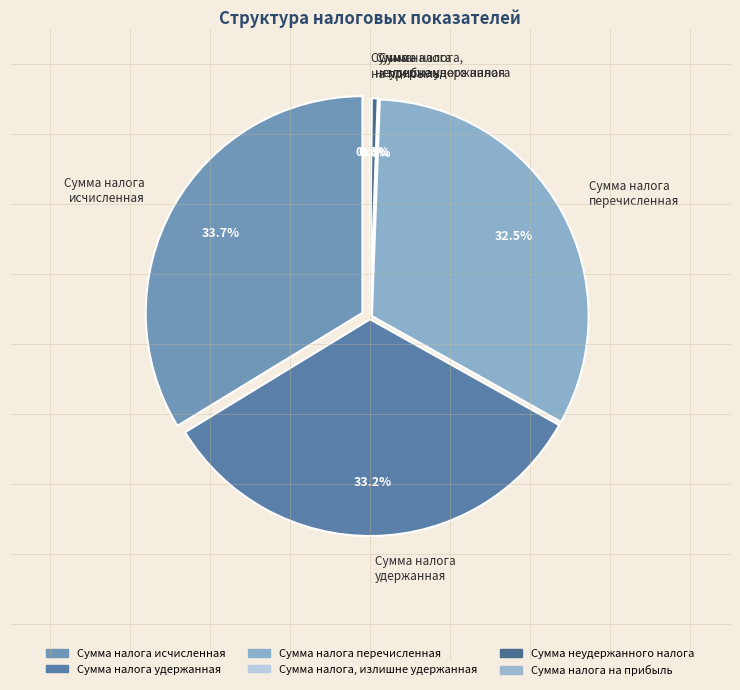

How many slices are in this pie chart?

6